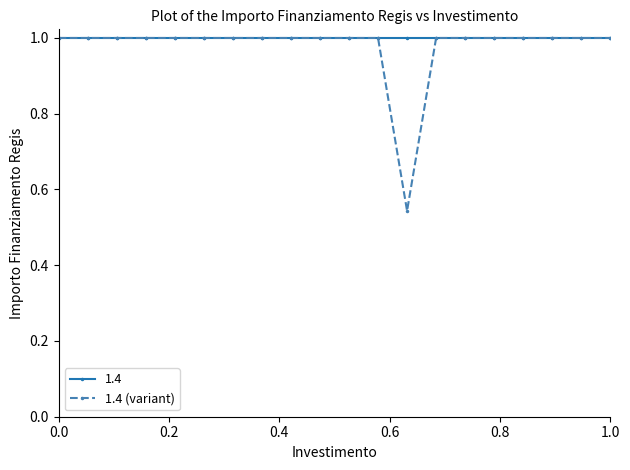

Count the number of categories in the chart.

20